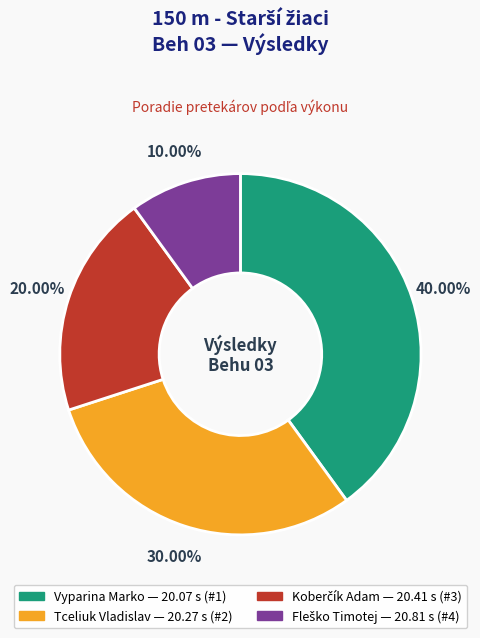

What percentage is the Vyparina Marko slice, to the nearest percent?

40%